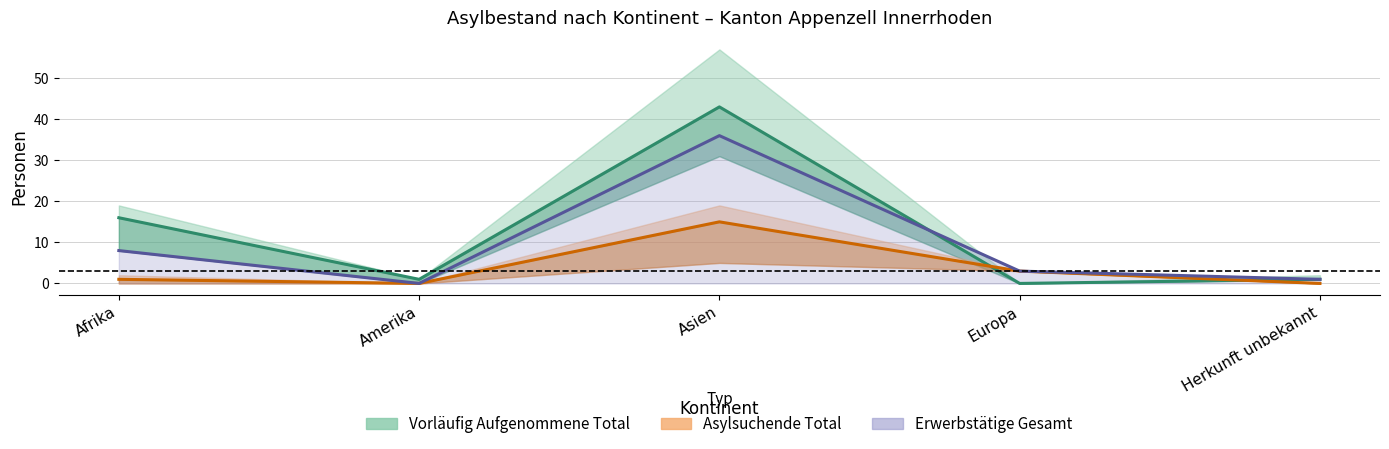

True or false: Asyl Erwerbsfähige has more than 0 interior local peaks.

True